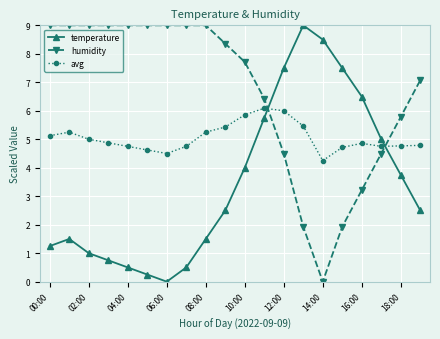

What is the highest value of the temperature series?

9.0